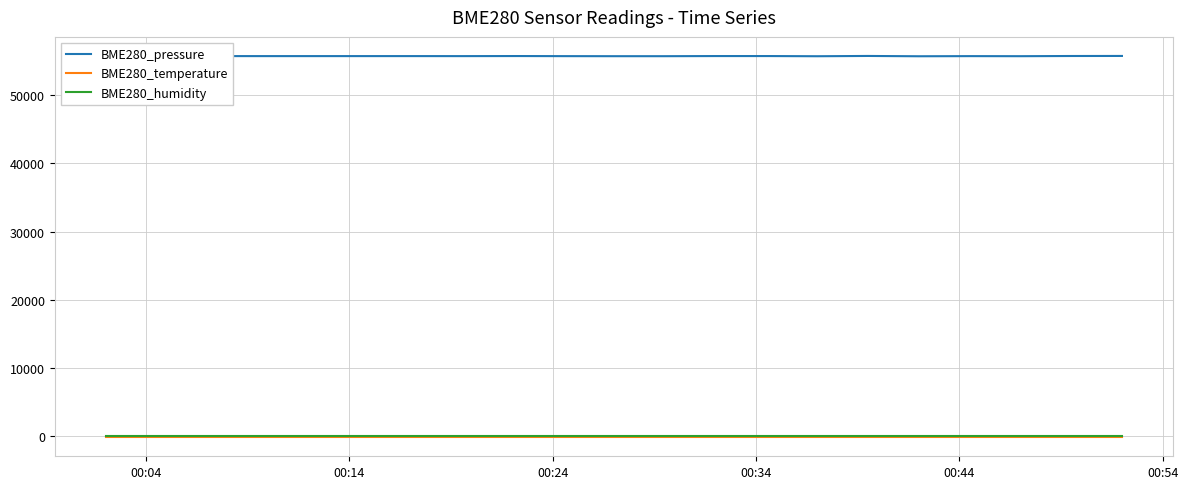

Which series has the widest spread of values?

BME280_pressure